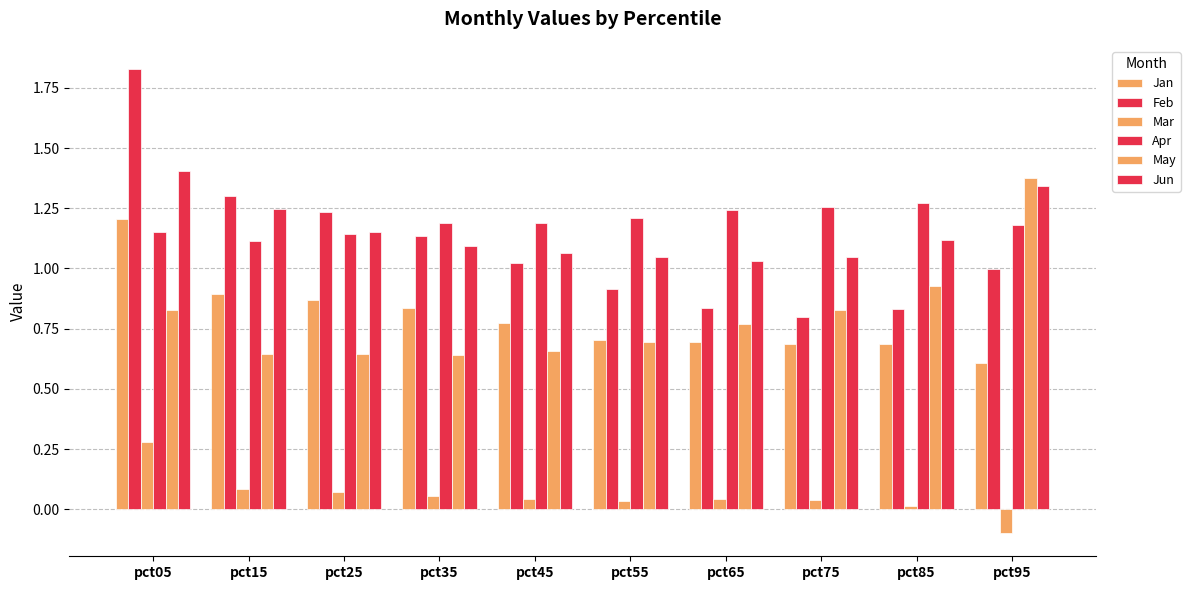

Which category has the highest value in the Jun series?

pct05